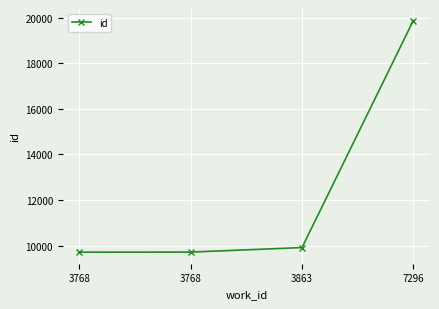

How many lines are shown in the chart?

1